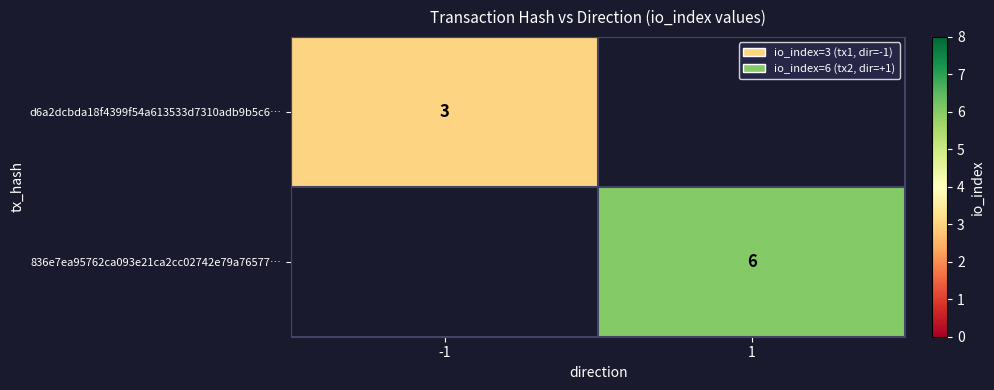

Is it true that d6a2dcbda18f4399f54a613533d7310adb9b5c6… equals 3 at -1?

True